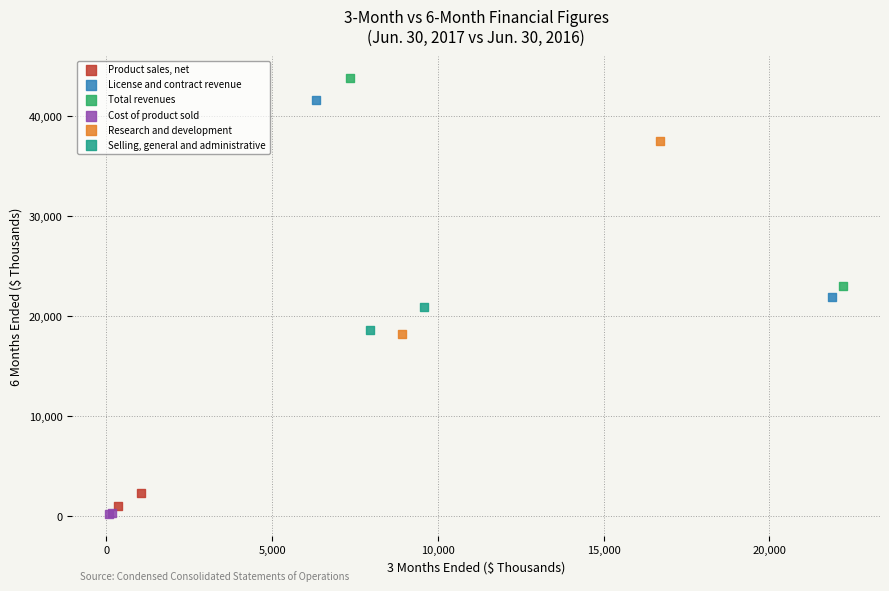

Which series has the largest Y range (max minus min)?

Total revenues